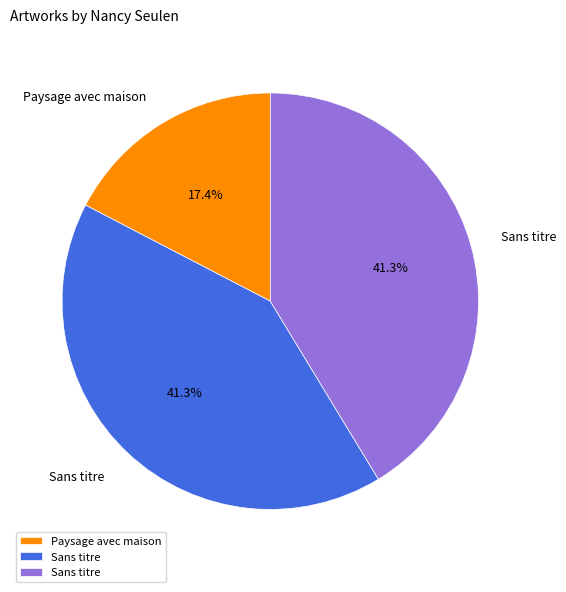

How many segments does this pie chart have?

3